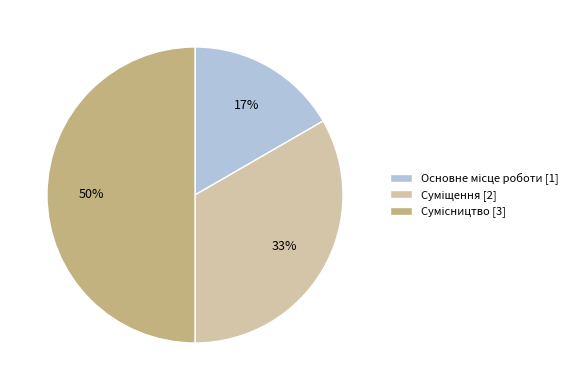

To the nearest percent, what is the average slice percentage?

33%